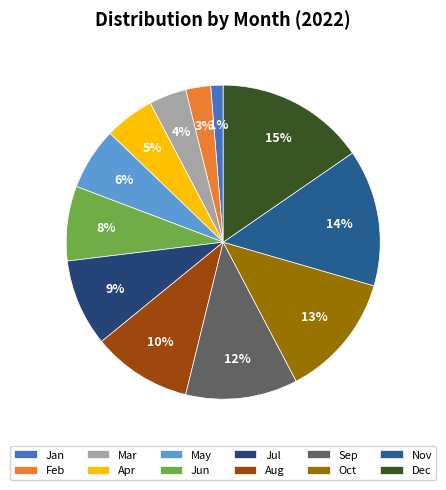

Between Feb and Sep, which is larger?

Sep